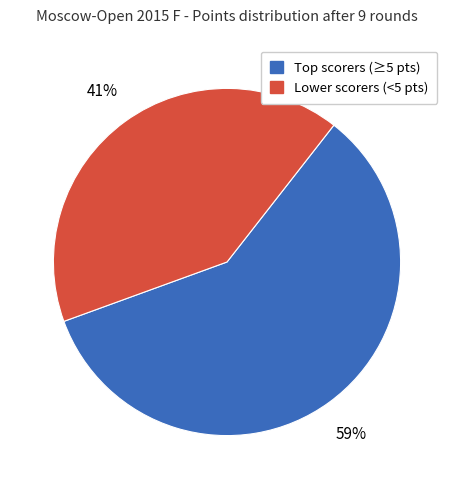

How many segments does this pie chart have?

2